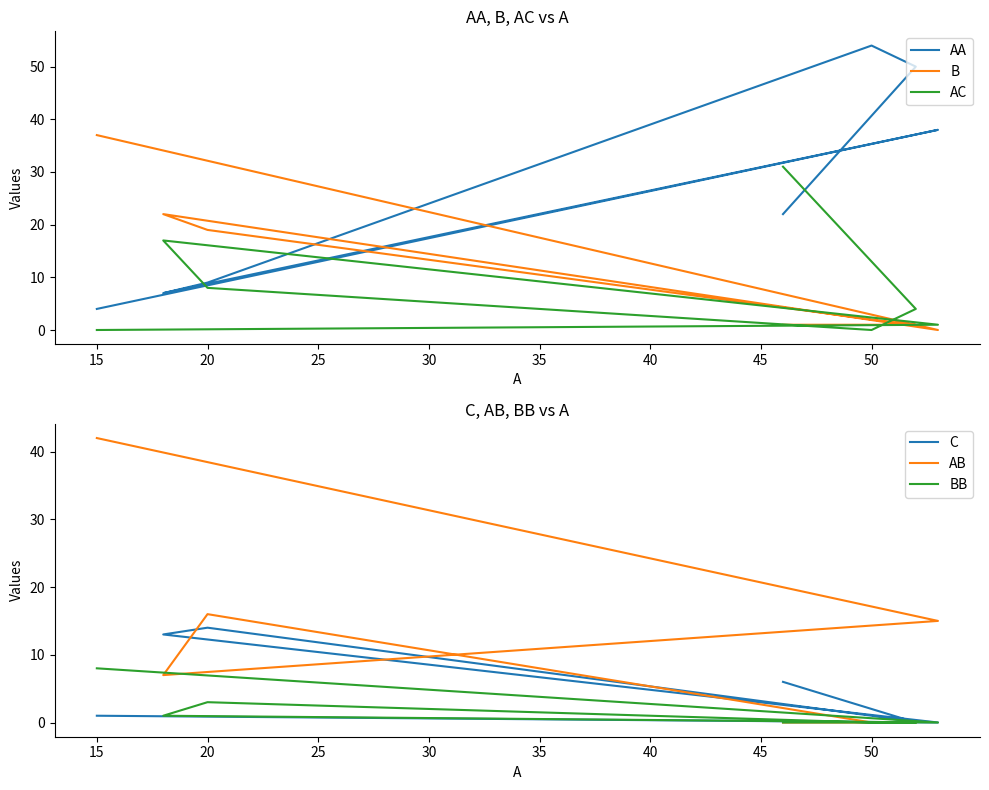

Where is the first local minimum for AC?

50